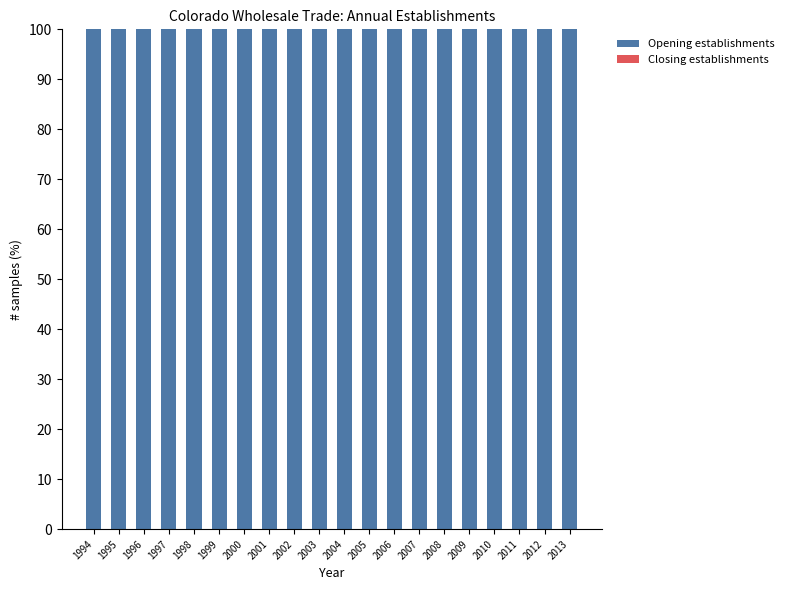

What is the spread (max minus min) of values at 2000?

100